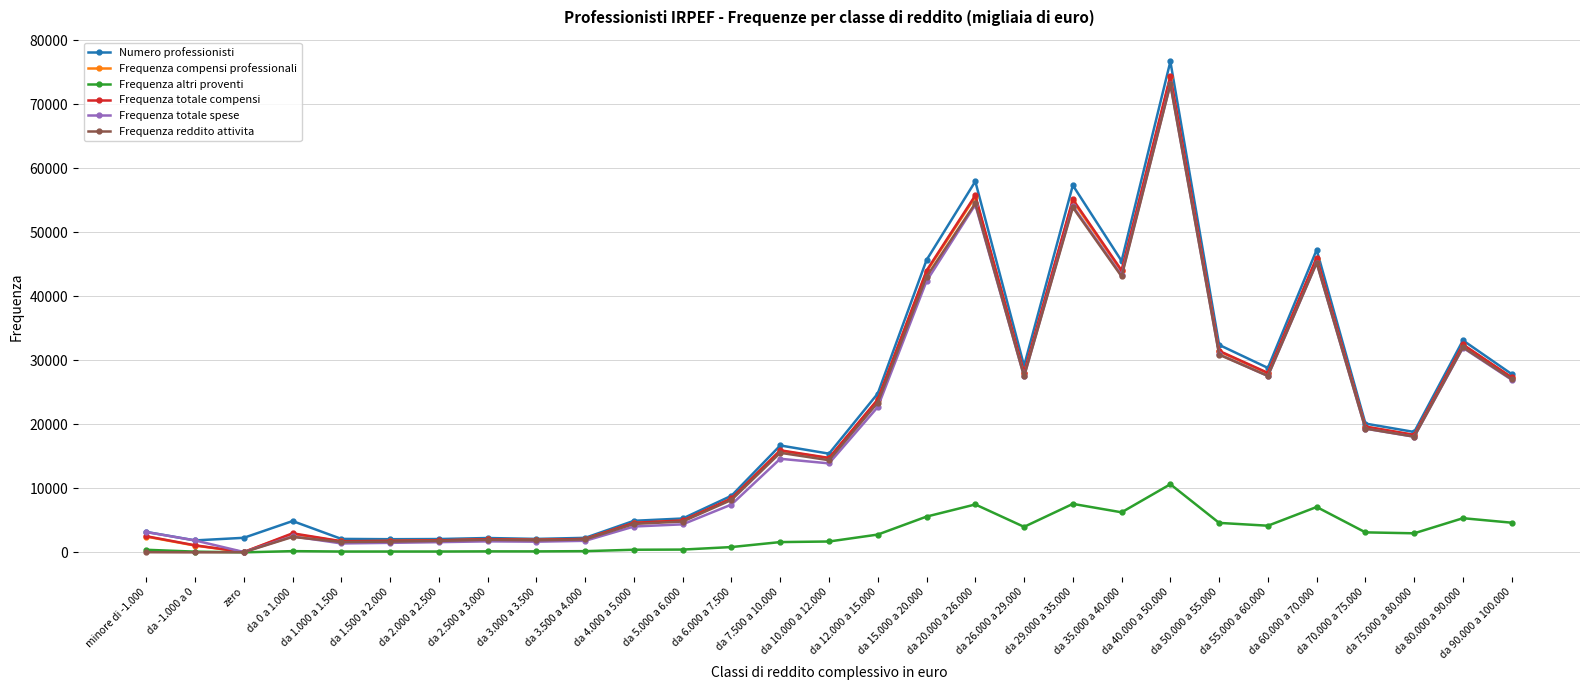

True or false: Frequenza altri proventi has more than 0 interior local peaks.

True